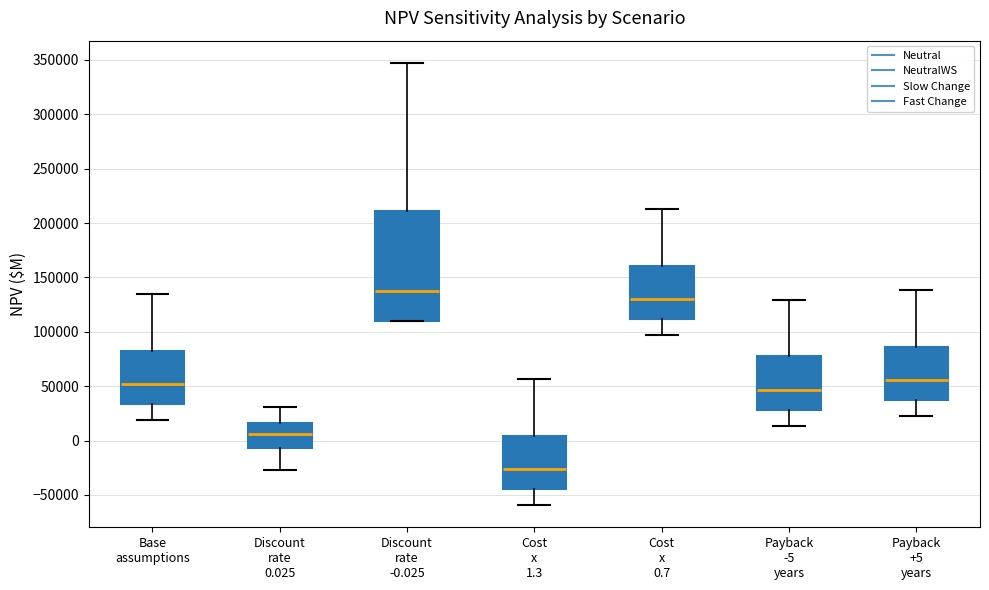

Where is the upper edge of the box for Cost x 1.3 on the y-axis? The values are not printed on the chart, so give them approximately, as read against the axis.

5000